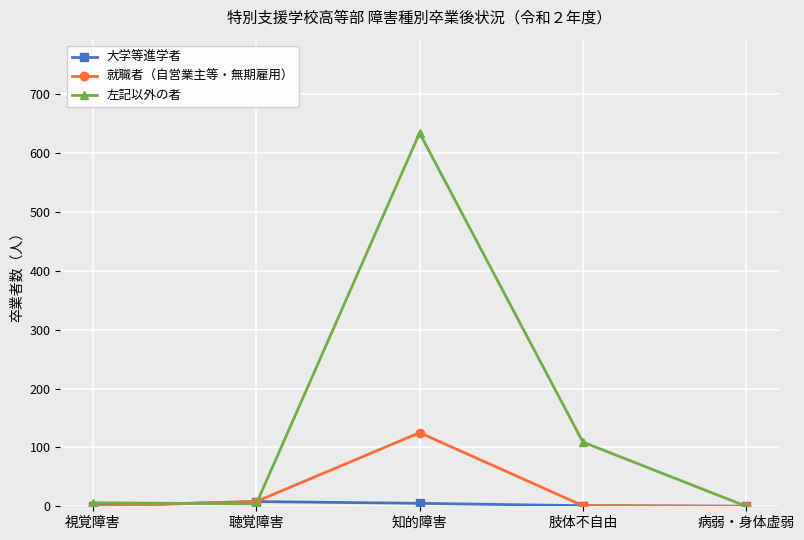

The value of 左記以外の者 at 肢体不自由 is 109. True or false?

True